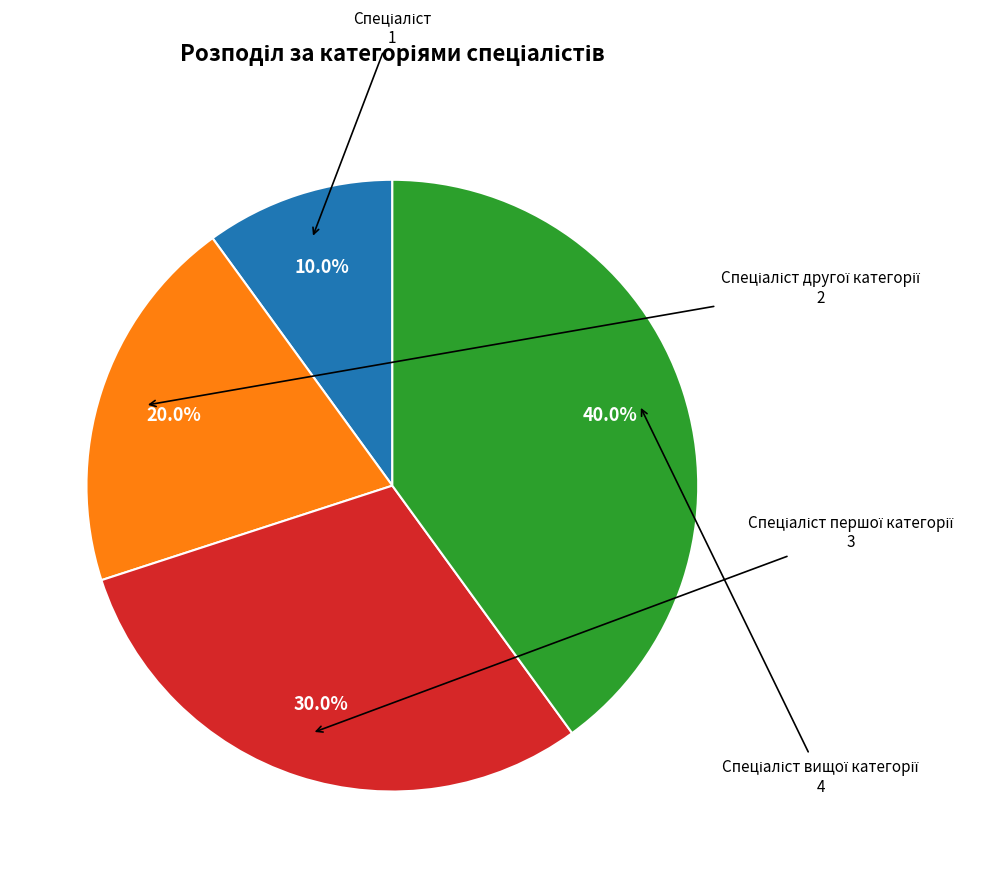

Is there any slice that represents more than half of the pie?

No